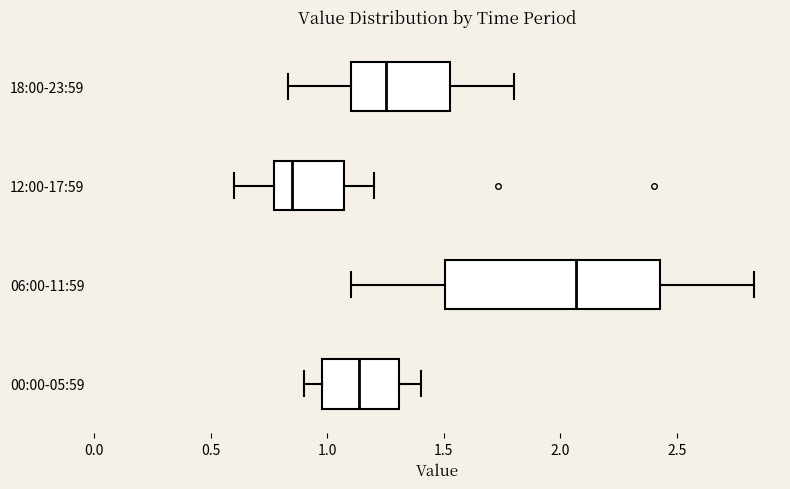

Reading bottom to top, transcribe this box plot: for each box, give where its median line is, the range the box spans, and where its two whiskers end, as read against the x-axis. The values are not printed on the chart, so give them approximately, as read against the axis.

00:00-05:59: median 1.15, box 1.00 to 1.30, whiskers 0.90 to 1.40
06:00-11:59: median 2.05, box 1.50 to 2.45, whiskers 1.10 to 2.85
12:00-17:59: median 0.85, box 0.75 to 1.05, whiskers 0.60 to 1.20
18:00-23:59: median 1.25, box 1.10 to 1.55, whiskers 0.85 to 1.80